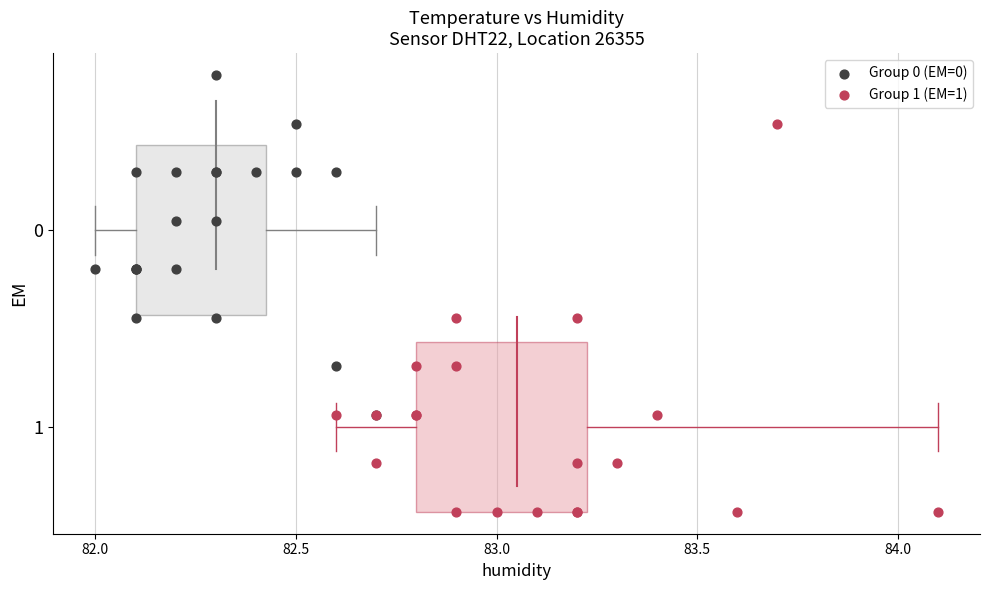

What are all the series names shown in the legend?

Group 0 (EM=0), Group 1 (EM=1)